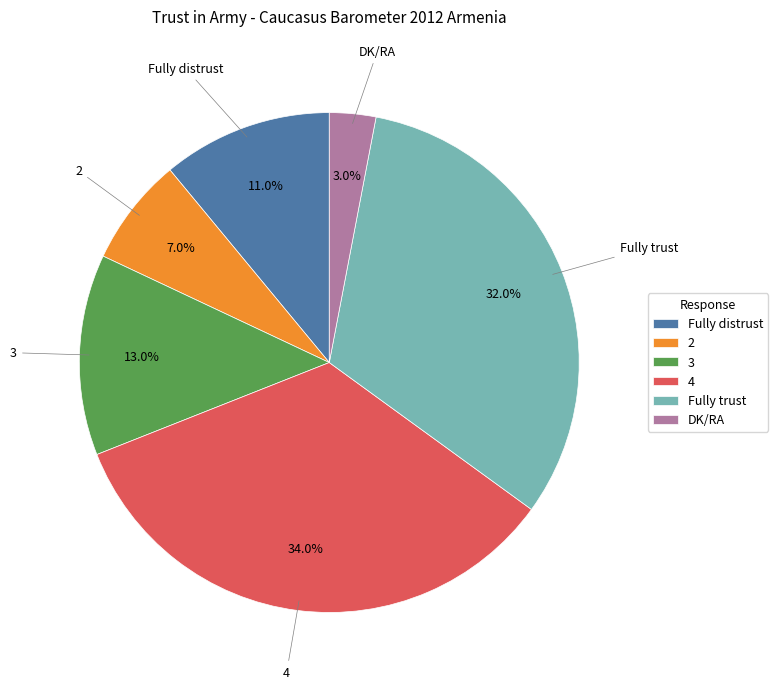

True or false: DK/RA accounts for 3% of the total.

True